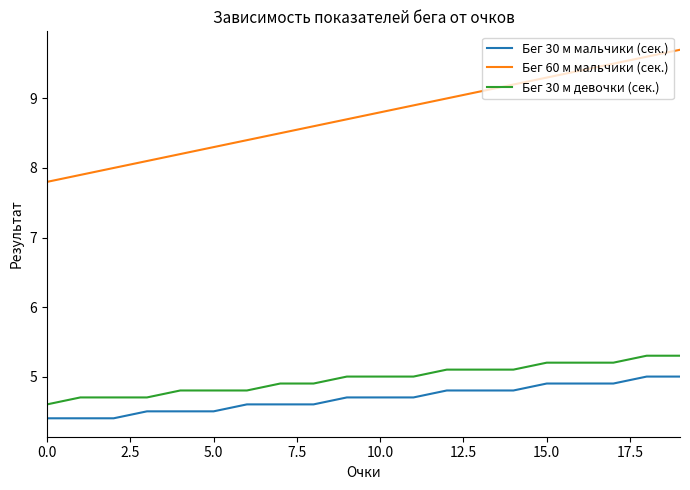

Rank the series by their maximum value, from lowest to highest.

Бег 30 м мальчики (сек.), Бег 30 м девочки (сек.), Бег 60 м мальчики (сек.)